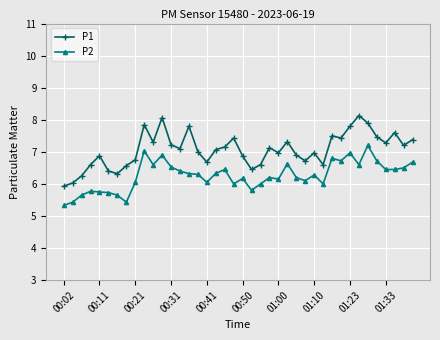

True or false: P2 has more than 1 interior local peaks.

True